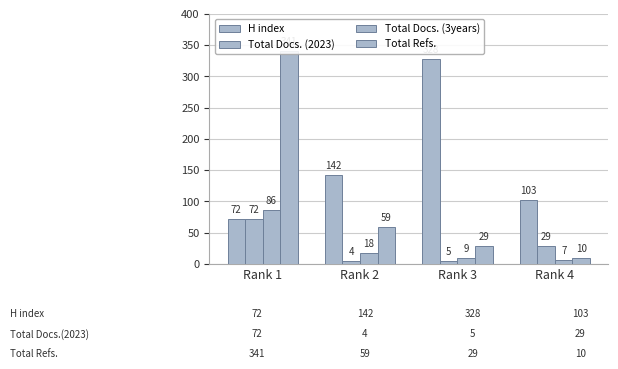

Which series has the largest total across all categories?

H index